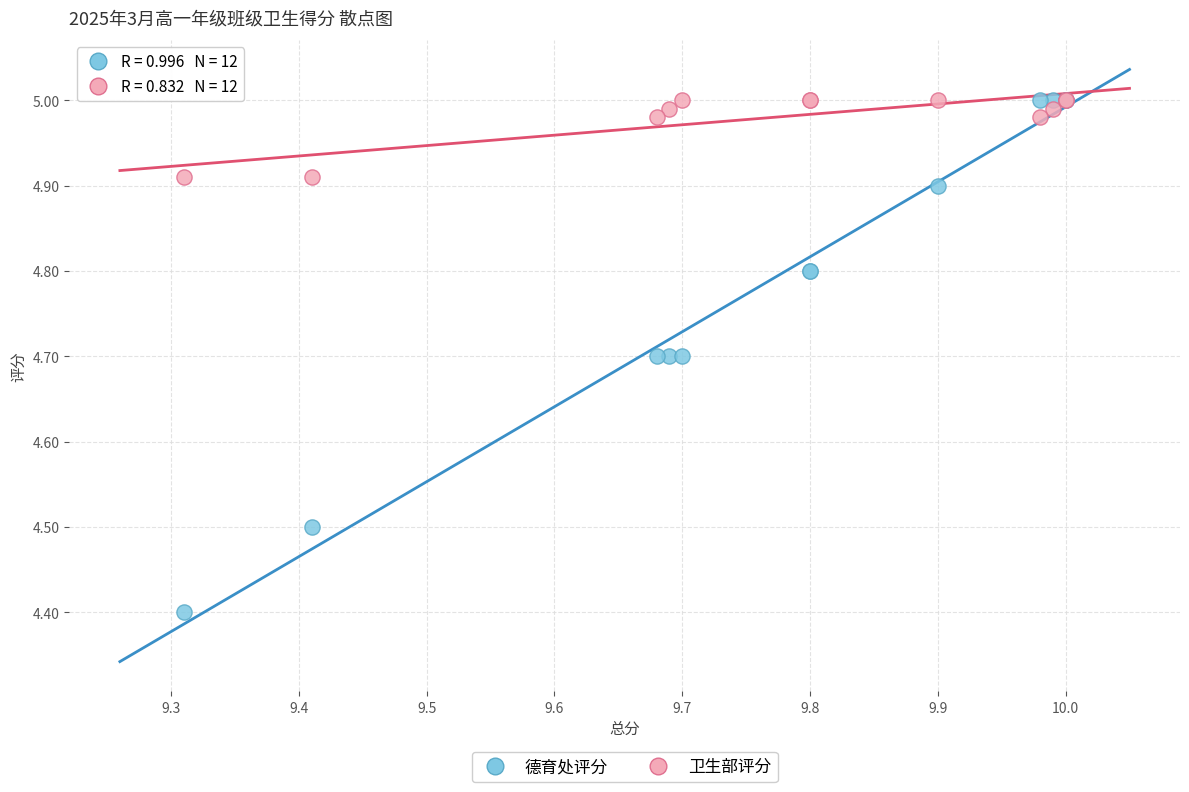

Which series contains the lowest Y value?

德育处评分